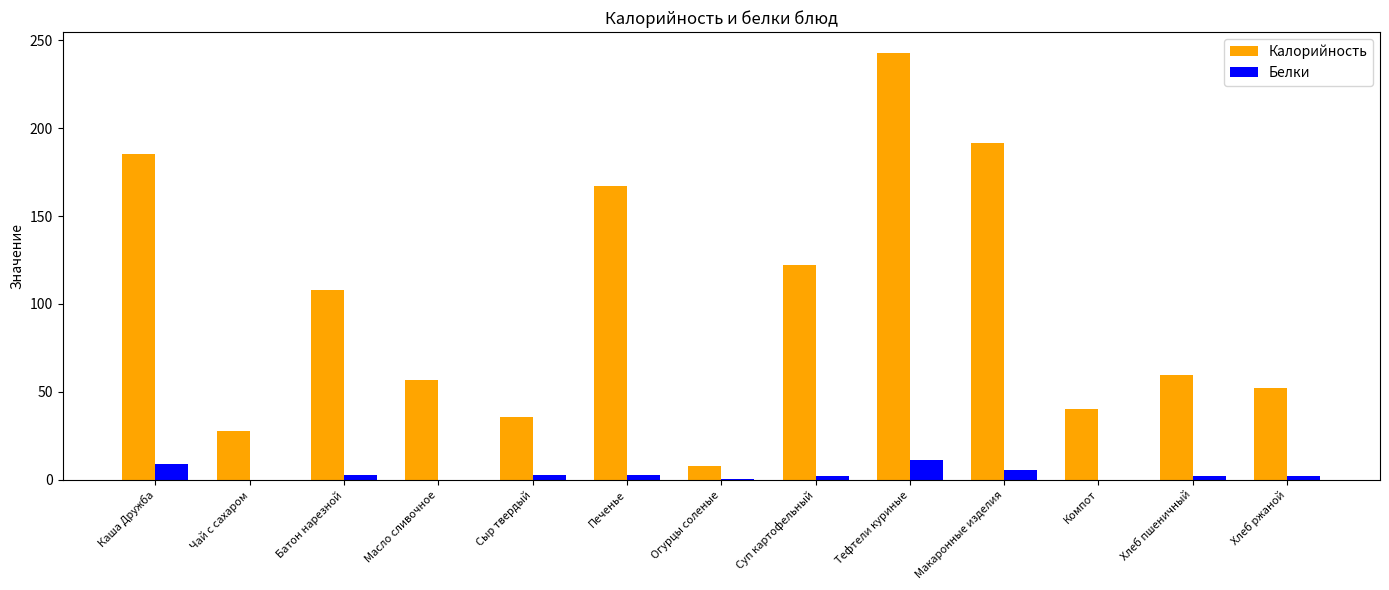

Which series changed the most between Сыр твердый and Тефтели куриные?

Калорийность